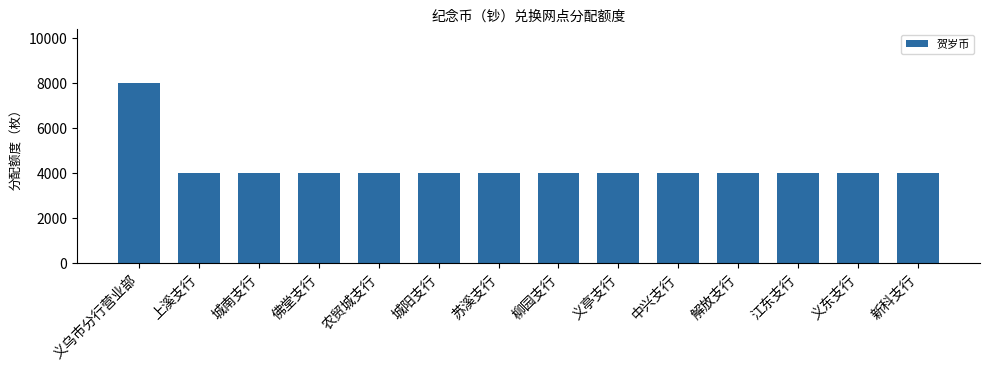

What is the maximum value shown in the chart?

8000